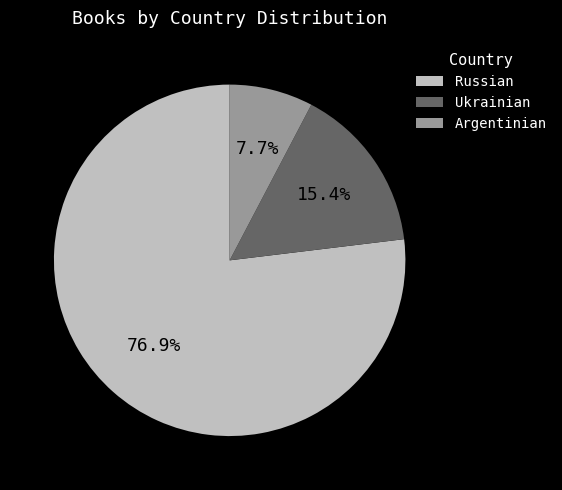

Is Argentinian the majority of the pie?

No